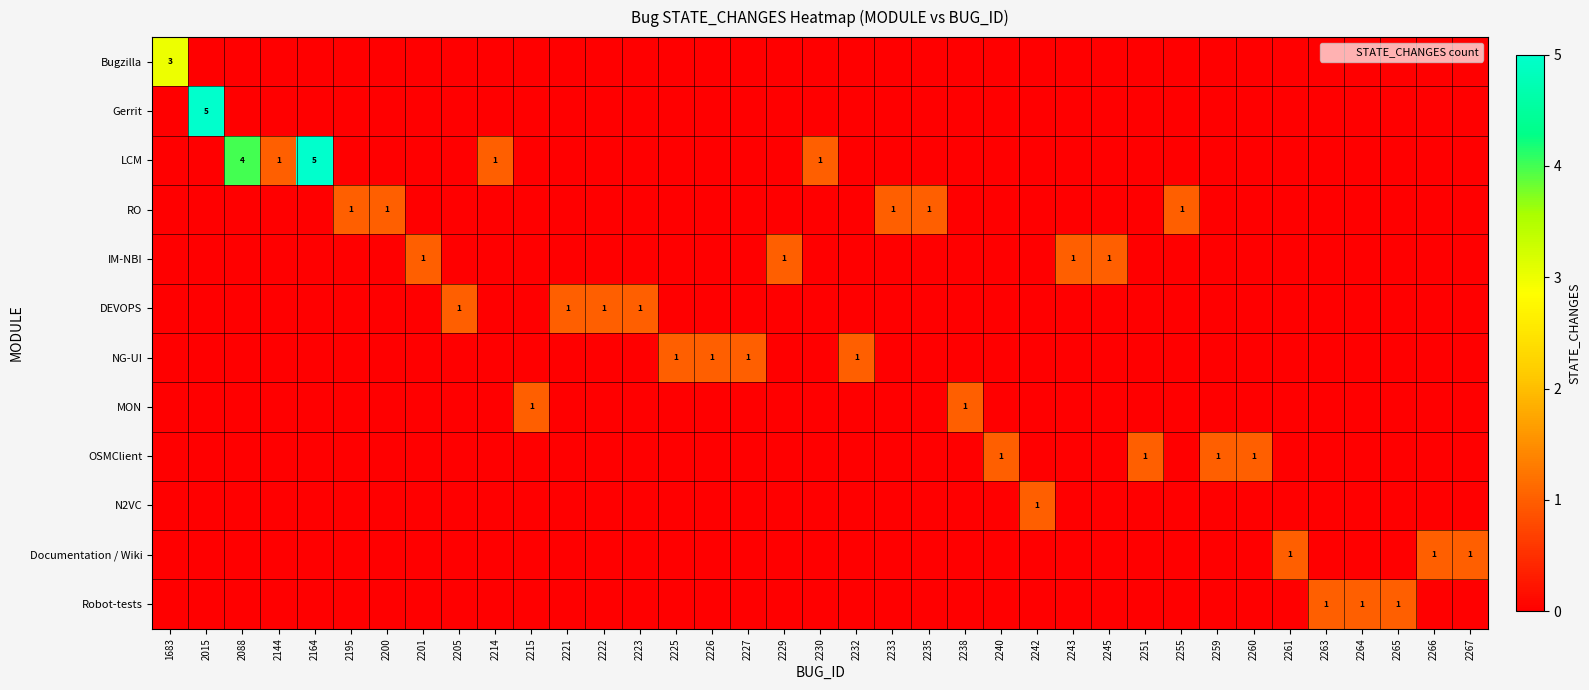

The value of DEVOPS at 2223 is 1. True or false?

True